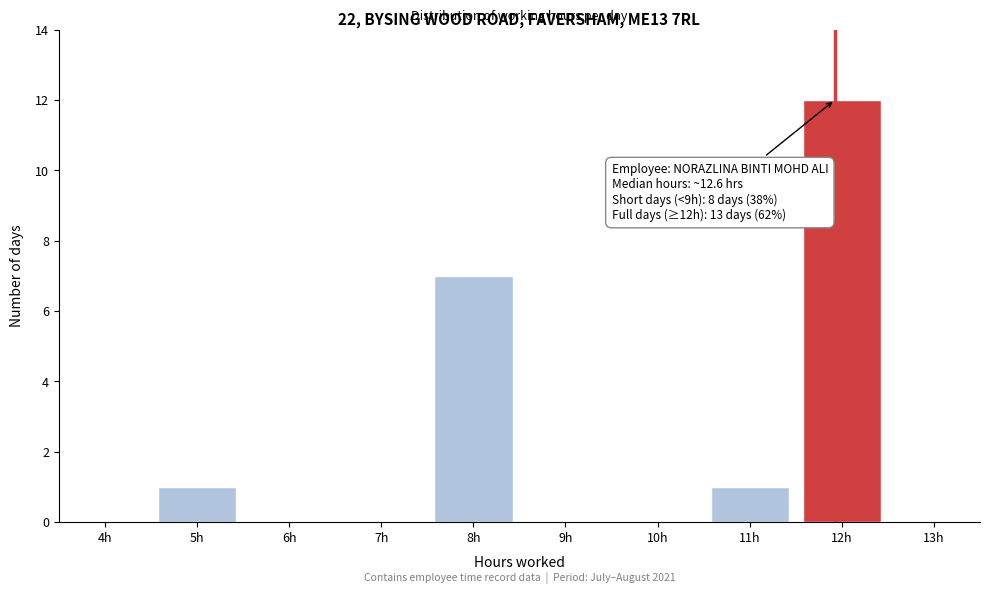

Reading right to left, what are all the values shown in this chart?

13h=0	12h=12	11h=1	10h=0	9h=0	8h=7	7h=0	6h=0	5h=1	4h=0